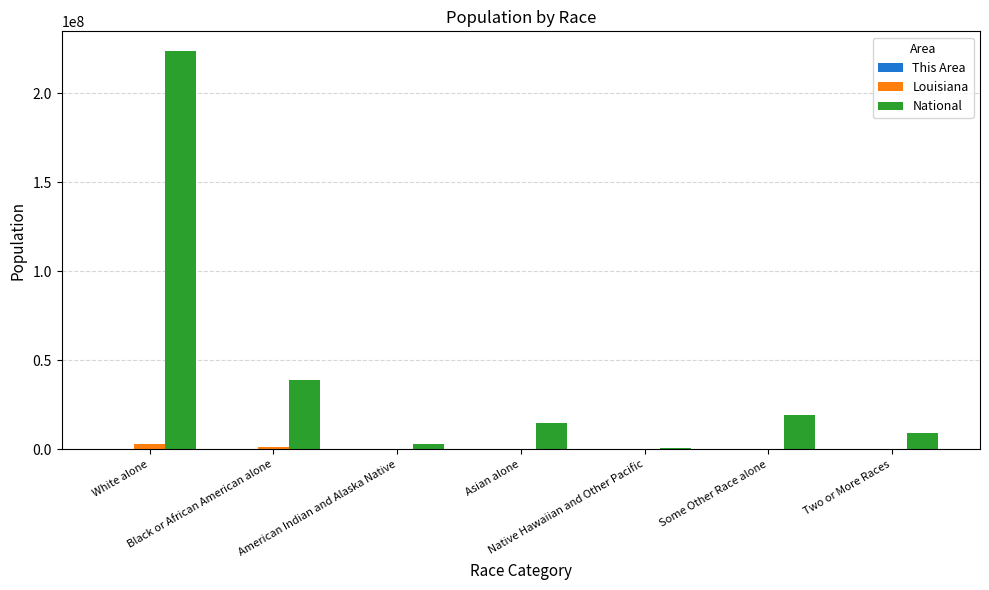

Which series has the largest total across all categories?

National